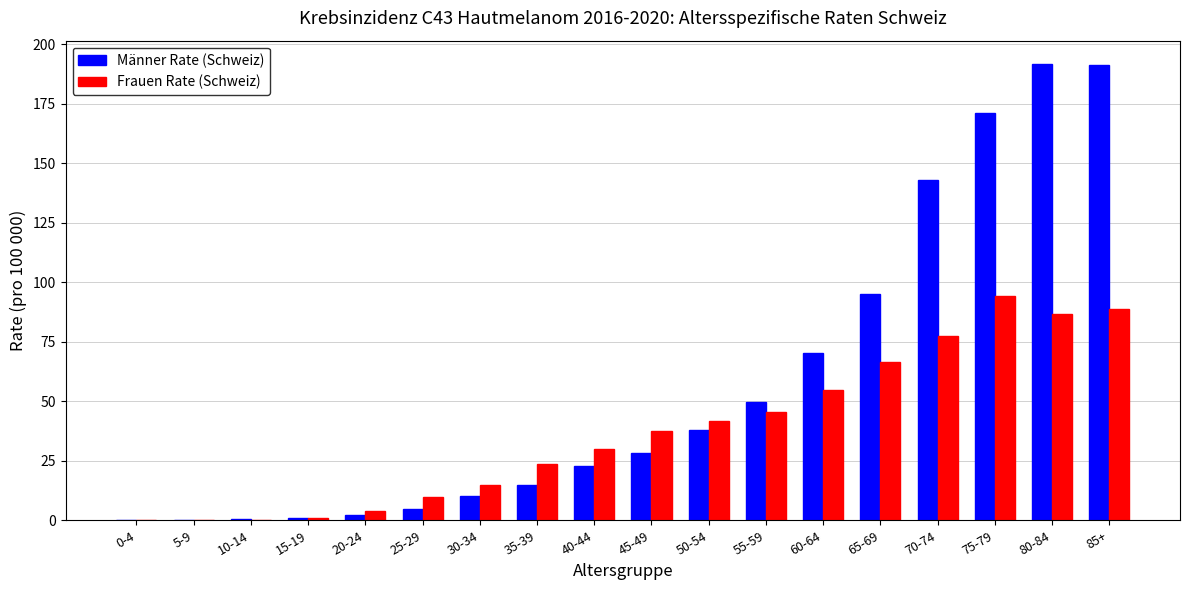

What is the total value across all series at 15-19?

1.7